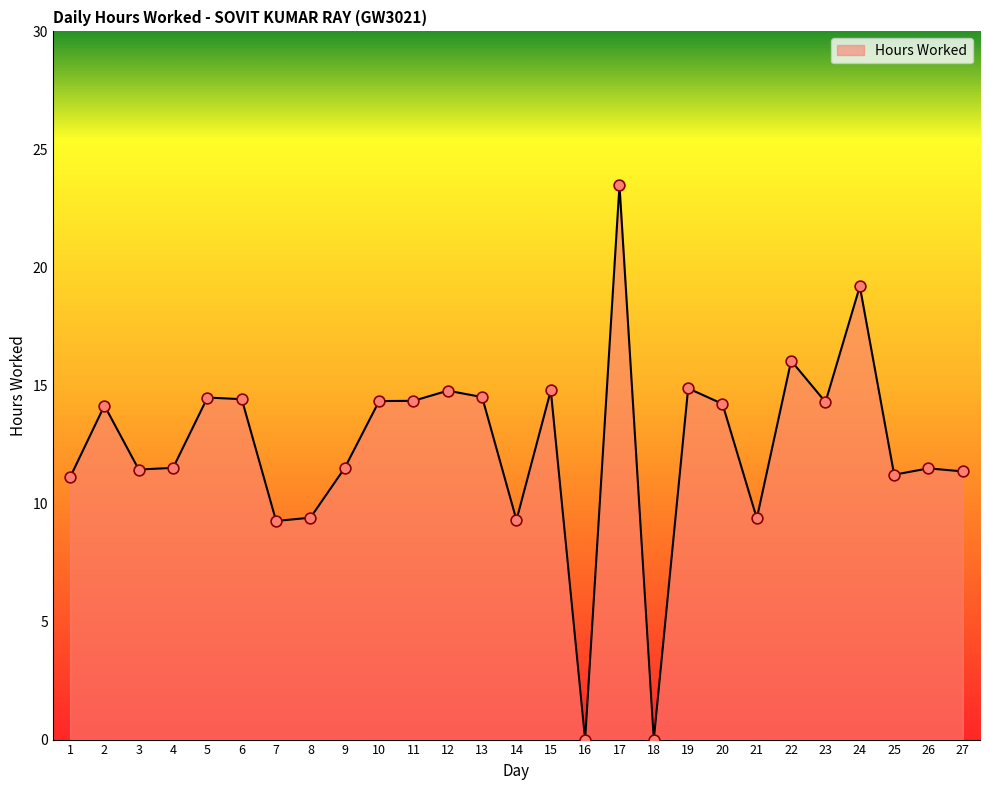

What is the change in value from 8 to 17?

+14.1